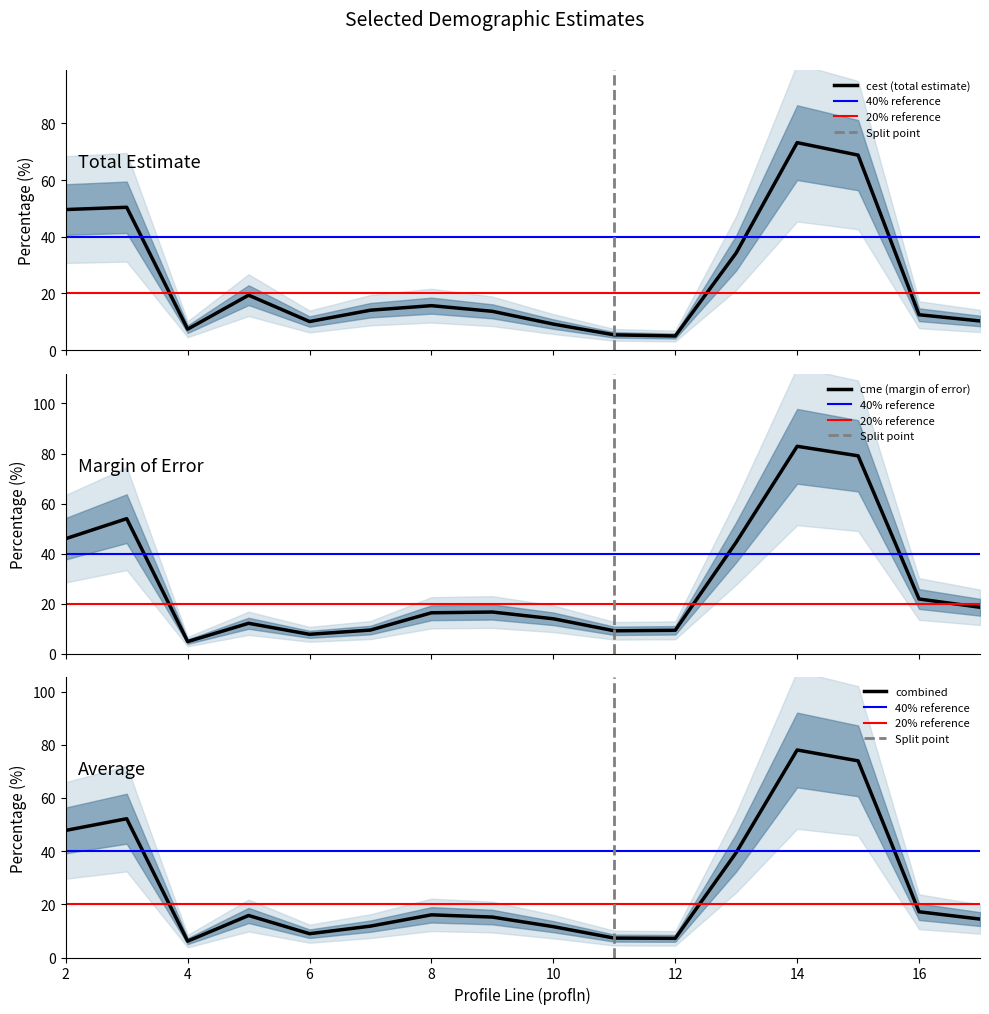

Which series has the widest spread of values?

cme